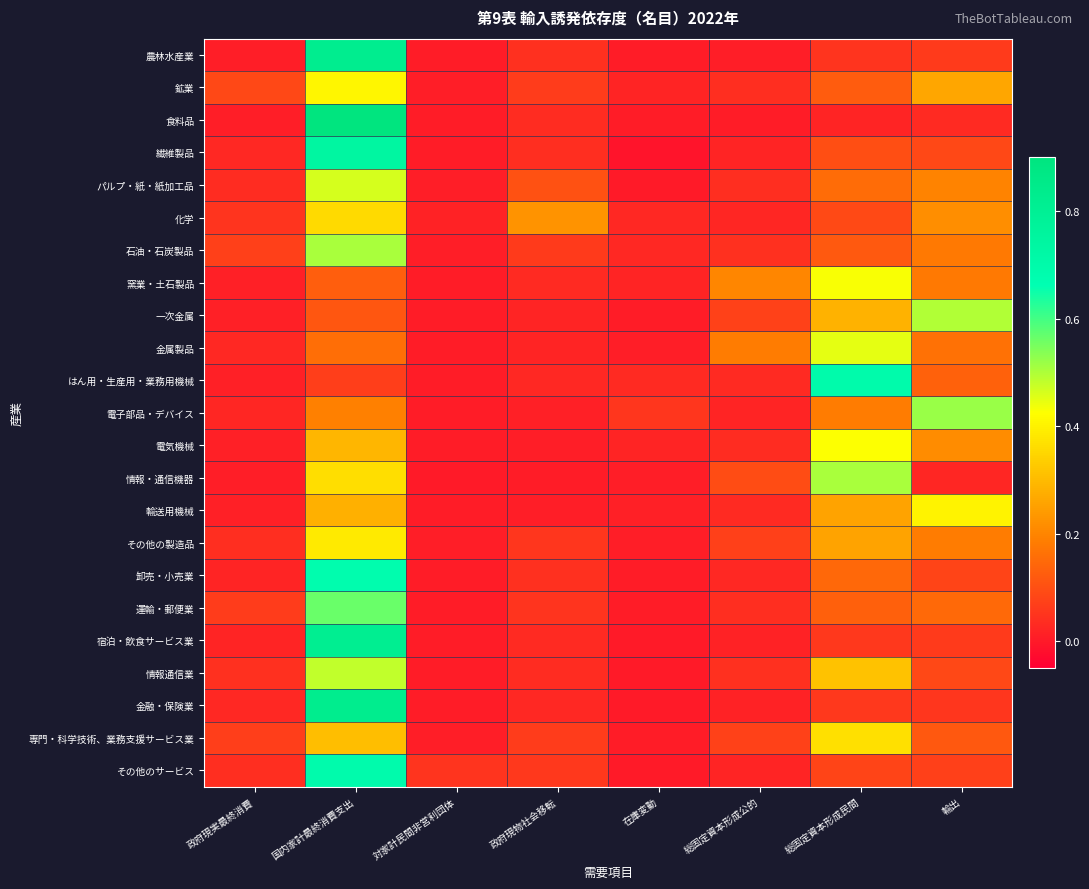

Reading right to left, transcribe all the data shown in this chart.

農林水産業: 輸出=0.1	総固定資本形成民間=0.0	総固定資本形成公的=0.0	在庫変動=0.0	政府現物社会移転=0.0	対家計民間非営利団体=0.0	国内家計最終消費支出=0.8	政府現実最終消費=0.0
鉱業: 輸出=0.3	総固定資本形成民間=0.1	総固定資本形成公的=0.0	在庫変動=0.0	政府現物社会移転=0.1	対家計民間非営利団体=0.0	国内家計最終消費支出=0.4	政府現実最終消費=0.1
食料品: 輸出=0.0	総固定資本形成民間=0.0	総固定資本形成公的=0.0	在庫変動=0.0	政府現物社会移転=0.0	対家計民間非営利団体=0.0	国内家計最終消費支出=0.9	政府現実最終消費=0.0
繊維製品: 輸出=0.1	総固定資本形成民間=0.1	総固定資本形成公的=0.0	在庫変動=-0.0	政府現物社会移転=0.0	対家計民間非営利団体=0.0	国内家計最終消費支出=0.7	政府現実最終消費=0.0
パルプ・紙・紙加工品: 輸出=0.2	総固定資本形成民間=0.2	総固定資本形成公的=0.0	在庫変動=0.0	政府現物社会移転=0.1	対家計民間非営利団体=0.0	国内家計最終消費支出=0.5	政府現実最終消費=0.0
化学: 輸出=0.2	総固定資本形成民間=0.1	総固定資本形成公的=0.0	在庫変動=0.0	政府現物社会移転=0.2	対家計民間非営利団体=0.0	国内家計最終消費支出=0.4	政府現実最終消費=0.0
石油・石炭製品: 輸出=0.2	総固定資本形成民間=0.1	総固定資本形成公的=0.0	在庫変動=0.0	政府現物社会移転=0.1	対家計民間非営利団体=0.0	国内家計最終消費支出=0.5	政府現実最終消費=0.1
窯業・土石製品: 輸出=0.2	総固定資本形成民間=0.4	総固定資本形成公的=0.2	在庫変動=0.0	政府現物社会移転=0.0	対家計民間非営利団体=0.0	国内家計最終消費支出=0.1	政府現実最終消費=0.0
一次金属: 輸出=0.5	総固定資本形成民間=0.3	総固定資本形成公的=0.1	在庫変動=0.0	政府現物社会移転=0.0	対家計民間非営利団体=0.0	国内家計最終消費支出=0.1	政府現実最終消費=0.0
金属製品: 輸出=0.2	総固定資本形成民間=0.4	総固定資本形成公的=0.2	在庫変動=0.0	政府現物社会移転=0.0	対家計民間非営利団体=0.0	国内家計最終消費支出=0.2	政府現実最終消費=0.0
はん用・生産用・業務用機械: 輸出=0.1	総固定資本形成民間=0.7	総固定資本形成公的=0.0	在庫変動=0.0	政府現物社会移転=0.0	対家計民間非営利団体=0.0	国内家計最終消費支出=0.1	政府現実最終消費=0.0
電子部品・デバイス: 輸出=0.5	総固定資本形成民間=0.2	総固定資本形成公的=0.0	在庫変動=0.1	政府現物社会移転=0.0	対家計民間非営利団体=0.0	国内家計最終消費支出=0.2	政府現実最終消費=0.0
電気機械: 輸出=0.2	総固定資本形成民間=0.4	総固定資本形成公的=0.0	在庫変動=0.0	政府現物社会移転=0.0	対家計民間非営利団体=0.0	国内家計最終消費支出=0.3	政府現実最終消費=0.0
情報・通信機器: 輸出=0.0	総固定資本形成民間=0.5	総固定資本形成公的=0.1	在庫変動=0.0	政府現物社会移転=0.0	対家計民間非営利団体=0.0	国内家計最終消費支出=0.4	政府現実最終消費=0.0
輸送用機械: 輸出=0.4	総固定資本形成民間=0.3	総固定資本形成公的=0.0	在庫変動=0.0	政府現物社会移転=0.0	対家計民間非営利団体=0.0	国内家計最終消費支出=0.3	政府現実最終消費=0.0
その他の製造品: 輸出=0.2	総固定資本形成民間=0.3	総固定資本形成公的=0.1	在庫変動=0.0	政府現物社会移転=0.1	対家計民間非営利団体=0.0	国内家計最終消費支出=0.4	政府現実最終消費=0.0
卸売・小売業: 輸出=0.1	総固定資本形成民間=0.1	総固定資本形成公的=0.0	在庫変動=0.0	政府現物社会移転=0.0	対家計民間非営利団体=0.0	国内家計最終消費支出=0.7	政府現実最終消費=0.0
運輸・郵便業: 輸出=0.1	総固定資本形成民間=0.1	総固定資本形成公的=0.0	在庫変動=0.0	政府現物社会移転=0.0	対家計民間非営利団体=0.0	国内家計最終消費支出=0.6	政府現実最終消費=0.1
宿泊・飲食サービス業: 輸出=0.1	総固定資本形成民間=0.1	総固定資本形成公的=0.0	在庫変動=0.0	政府現物社会移転=0.0	対家計民間非営利団体=0.0	国内家計最終消費支出=0.8	政府現実最終消費=0.0
情報通信業: 輸出=0.1	総固定資本形成民間=0.3	総固定資本形成公的=0.0	在庫変動=-0.0	政府現物社会移転=0.0	対家計民間非営利団体=0.0	国内家計最終消費支出=0.5	政府現実最終消費=0.0
金融・保険業: 輸出=0.1	総固定資本形成民間=0.1	総固定資本形成公的=0.0	在庫変動=0.0	政府現物社会移転=0.0	対家計民間非営利団体=0.0	国内家計最終消費支出=0.8	政府現実最終消費=0.0
専門・科学技術、業務支援サービス業: 輸出=0.1	総固定資本形成民間=0.4	総固定資本形成公的=0.1	在庫変動=0.0	政府現物社会移転=0.1	対家計民間非営利団体=0.0	国内家計最終消費支出=0.3	政府現実最終消費=0.1
その他のサービス: 輸出=0.1	総固定資本形成民間=0.1	総固定資本形成公的=0.0	在庫変動=0.0	政府現物社会移転=0.1	対家計民間非営利団体=0.0	国内家計最終消費支出=0.7	政府現実最終消費=0.0